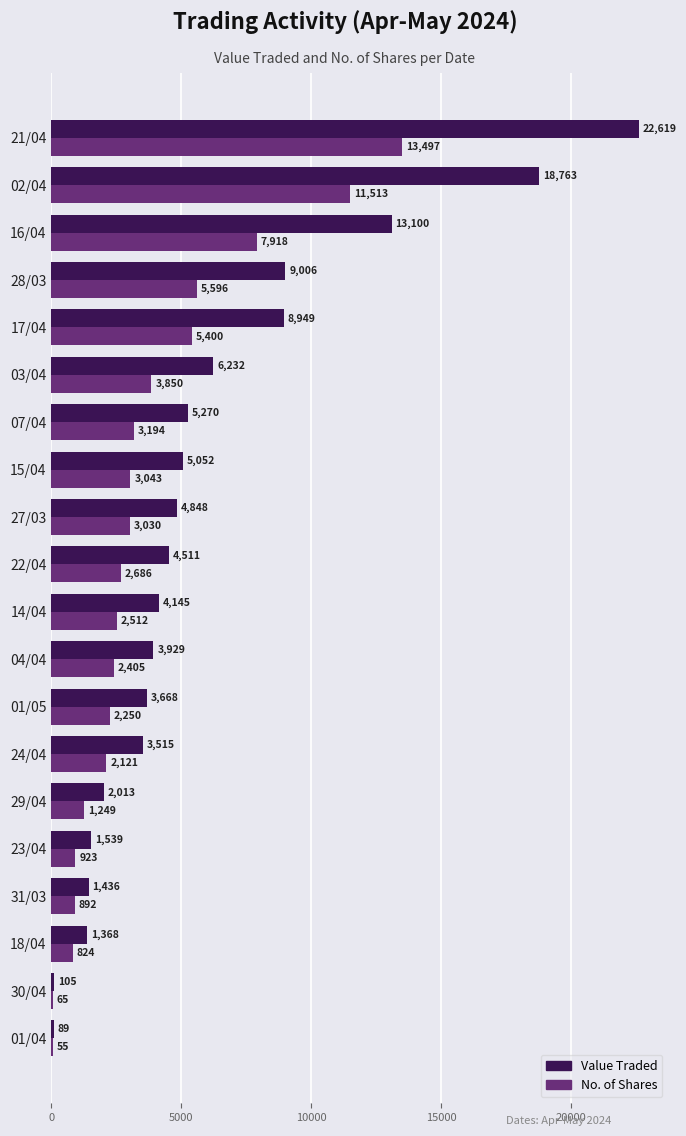

How many series are shown in this chart?

2